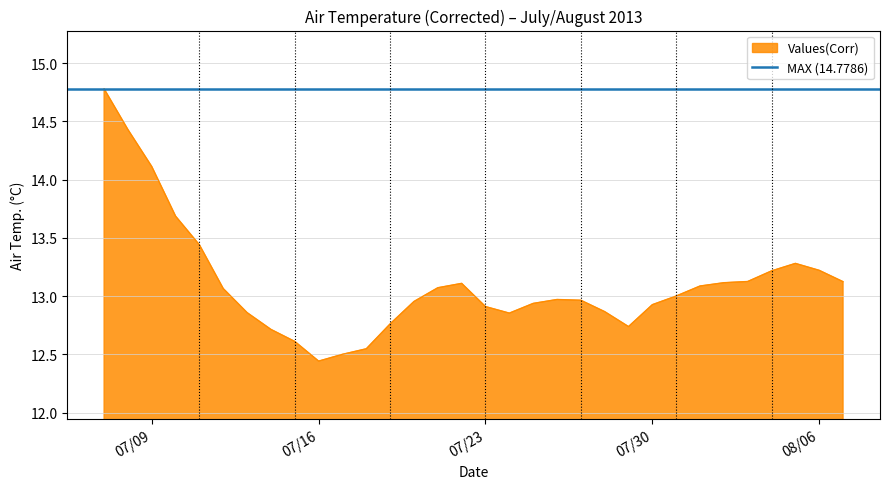

How many lines are shown in the chart?

1